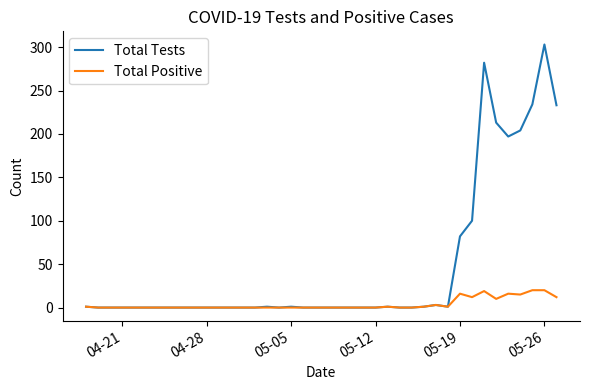

Which series has the largest total across all categories?

Total Tests